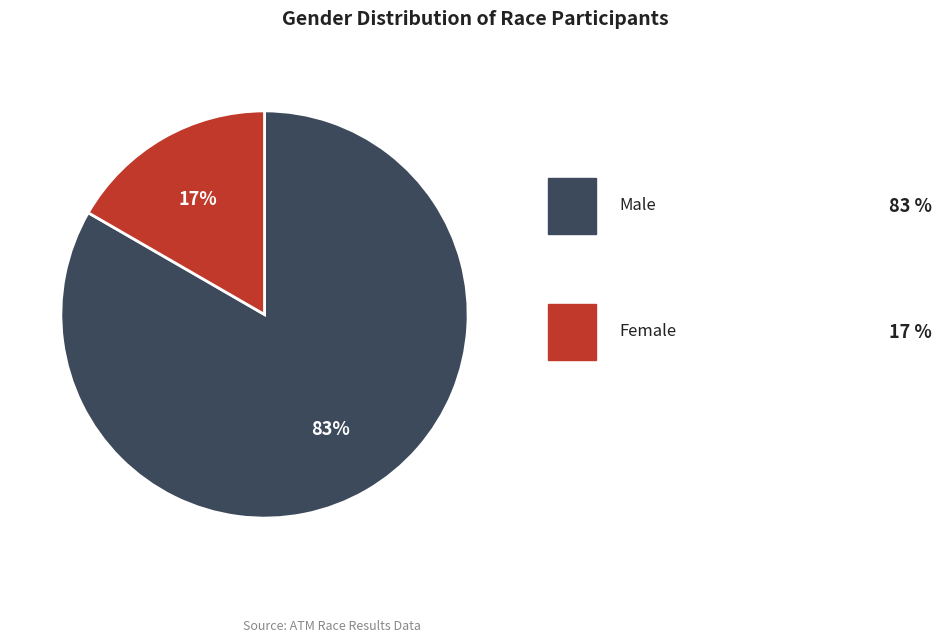

Is there any slice that represents more than half of the pie?

Yes